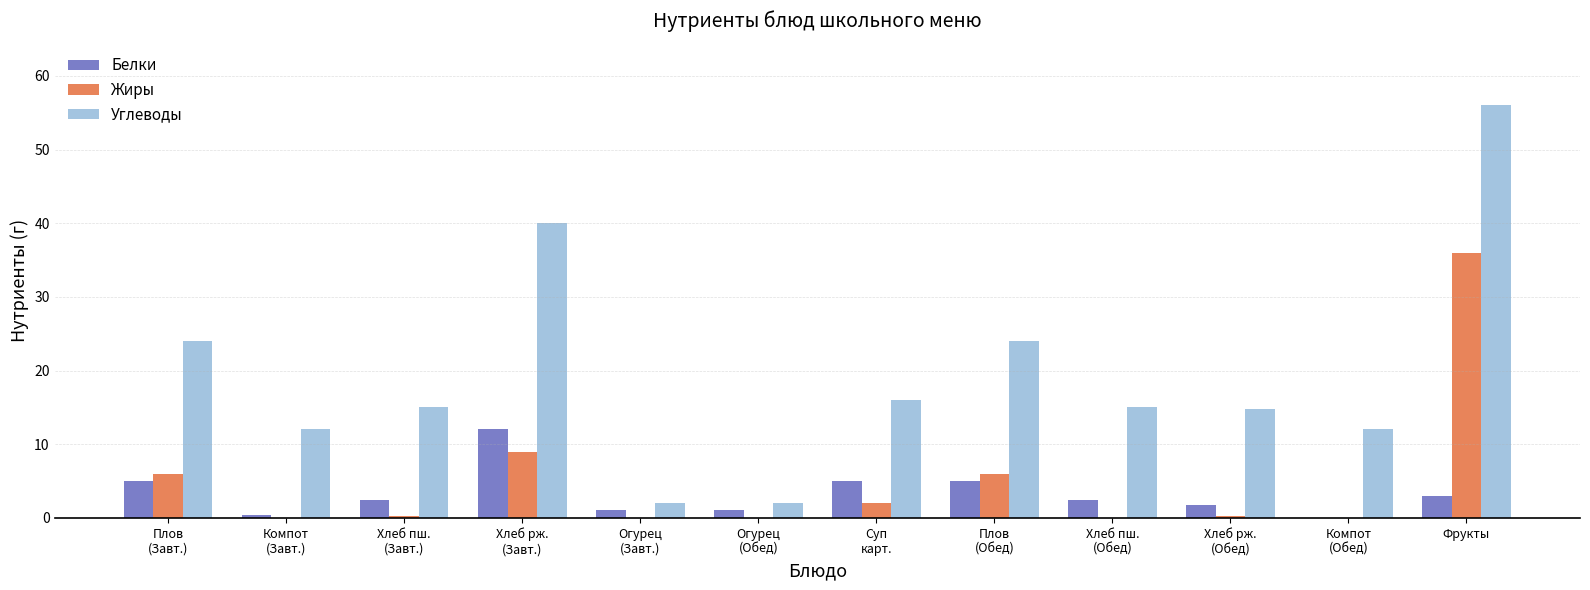

Which series has the widest spread of values?

Углеводы